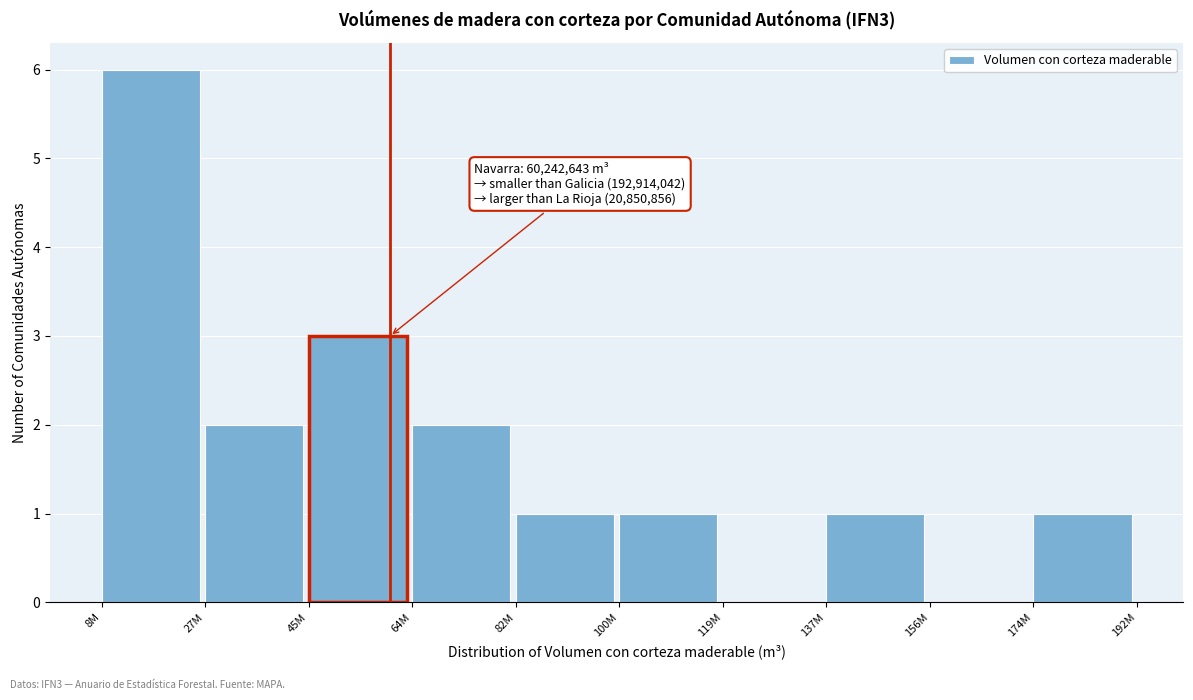

Reading left to right, transcribe all the data shown in this chart.

8M=6	27M=2	45M=3	64M=2	82M=1	100M=1	119M=0	137M=1	156M=0	174M=1